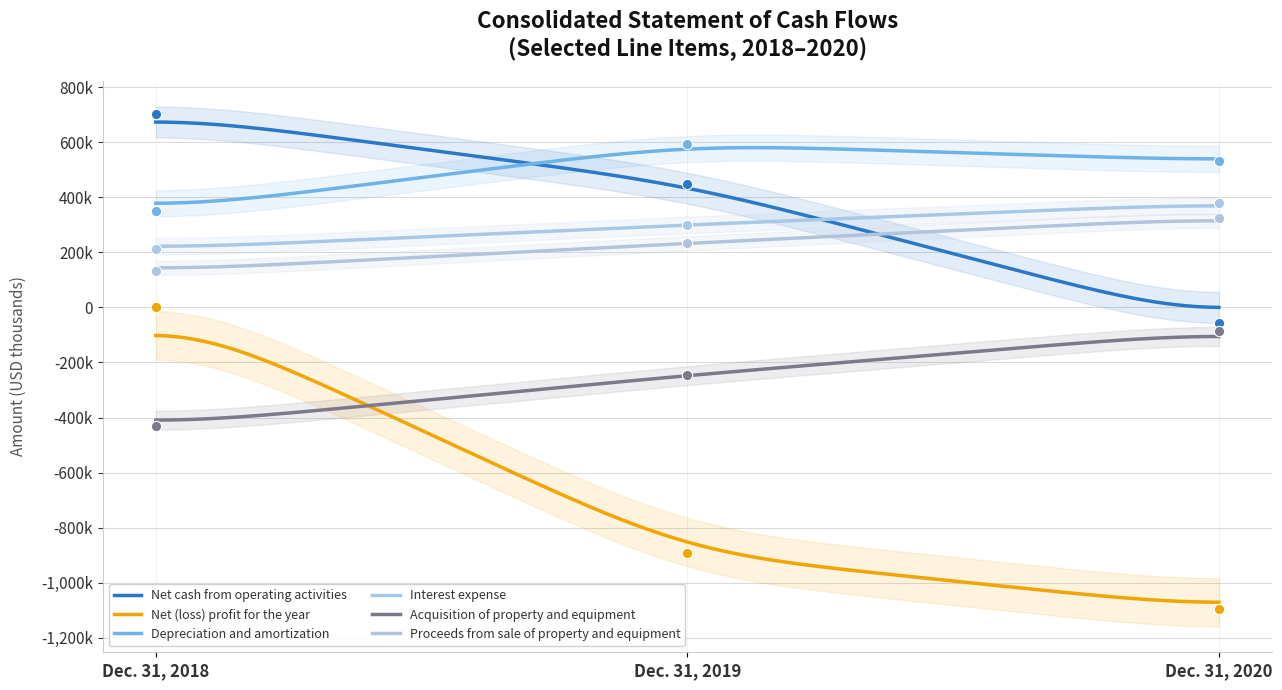

Which series has the widest spread of Y values?

Net (loss) profit for the year